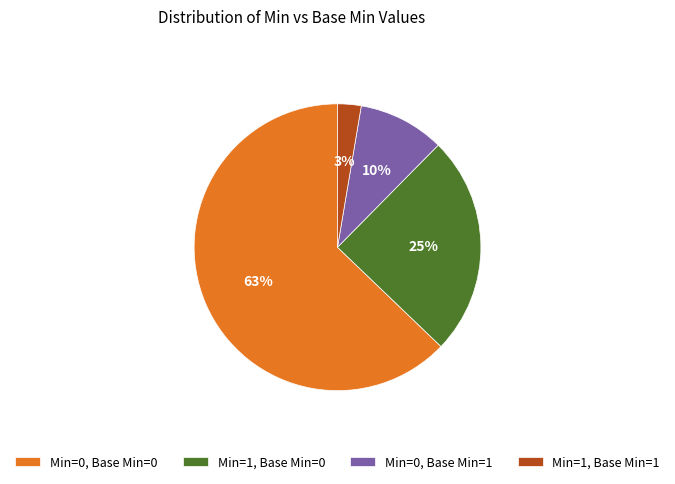

Combined, do Min=1, Base Min=1 and Min=0, Base Min=1 account for over 50%?

No